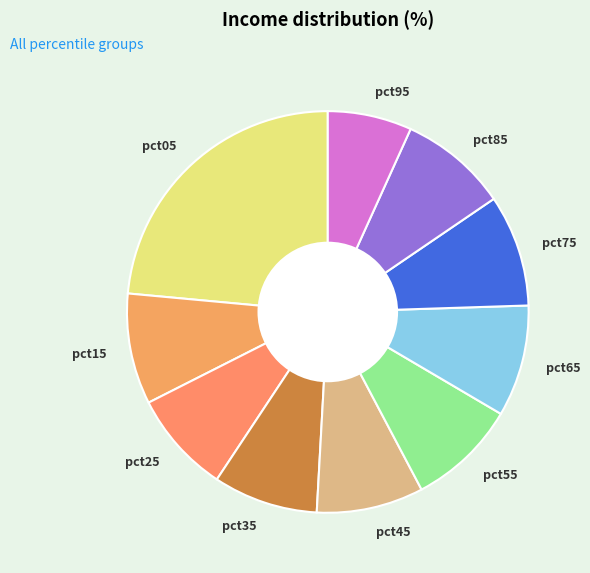

Do pct95 and pct05 together represent more than half of the pie?

No